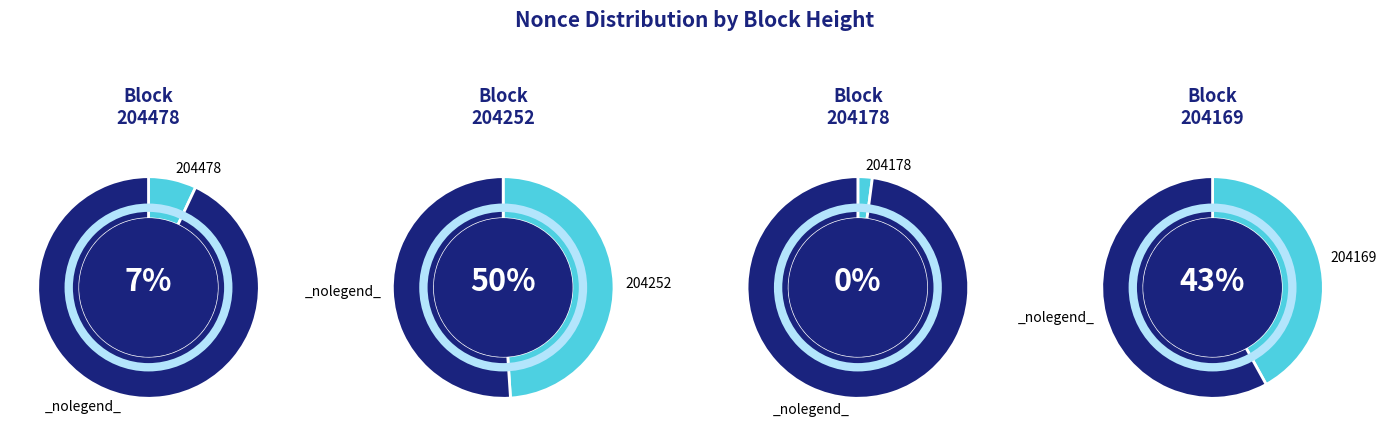

How much of the chart is everything except 204252?

50.0%